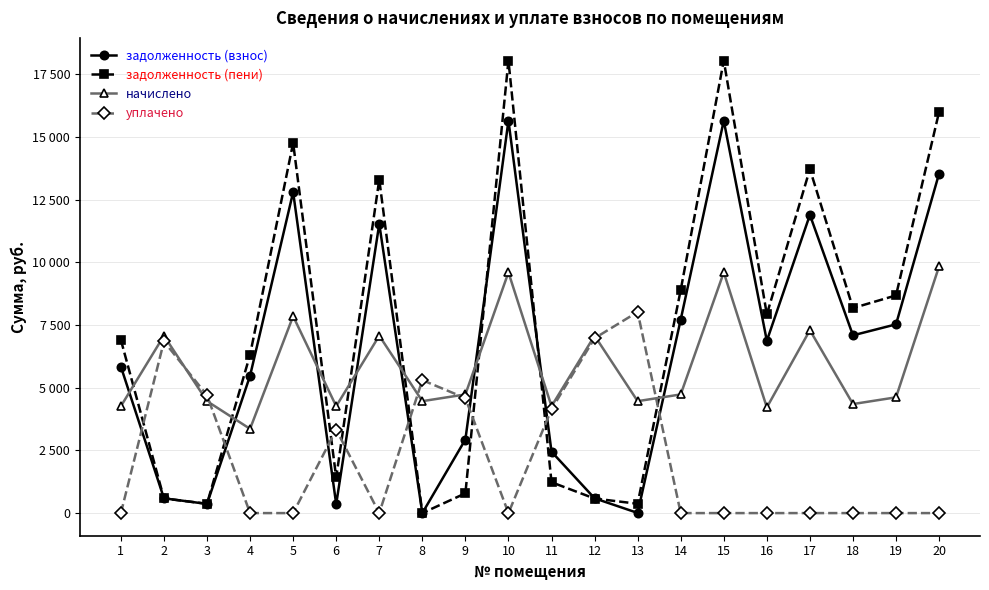

True or false: уплачено and начислено cross at least once.

True